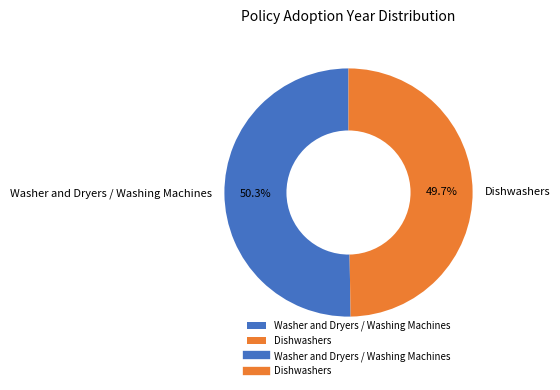

Between Dishwashers and Washer and Dryers / Washing Machines, which is larger?

Washer and Dryers / Washing Machines